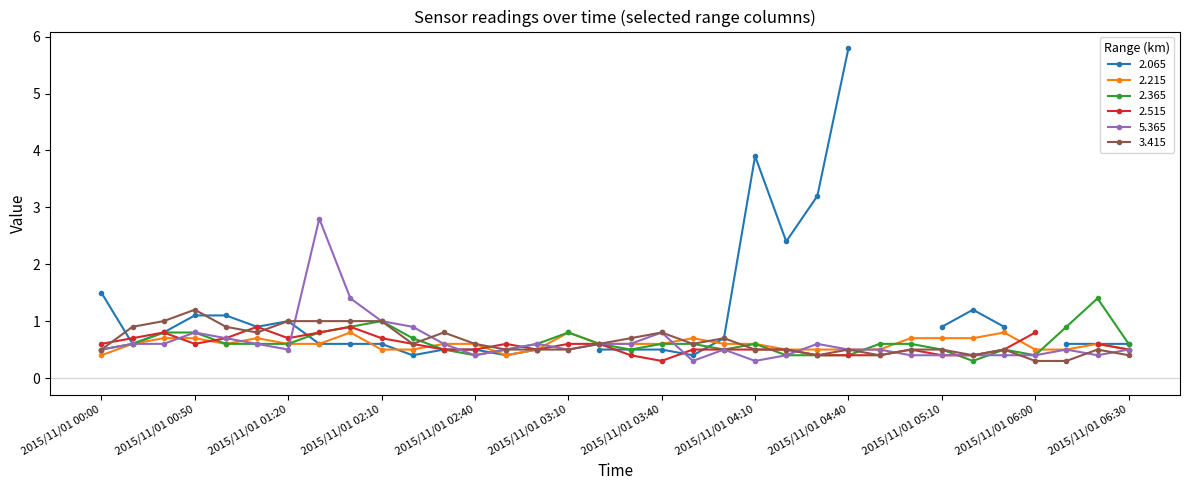

True or false: 2.215 has more than 0 interior local peaks.

True